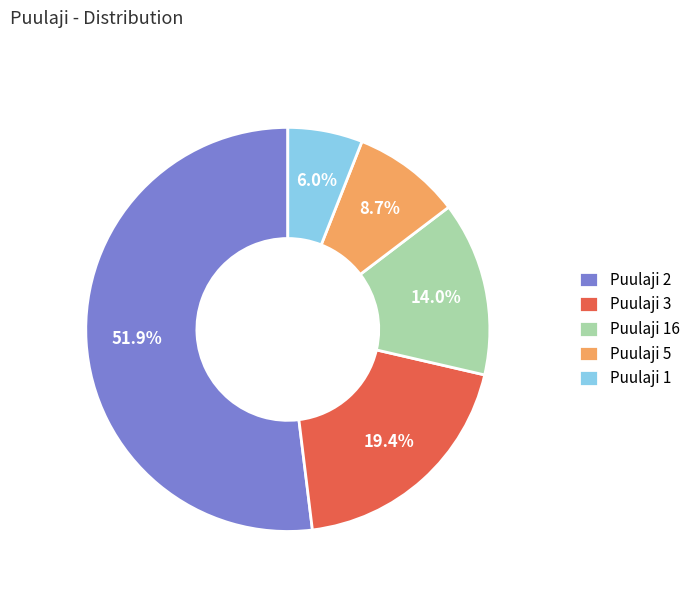

What is the largest slice in the pie chart?

Puulaji 2